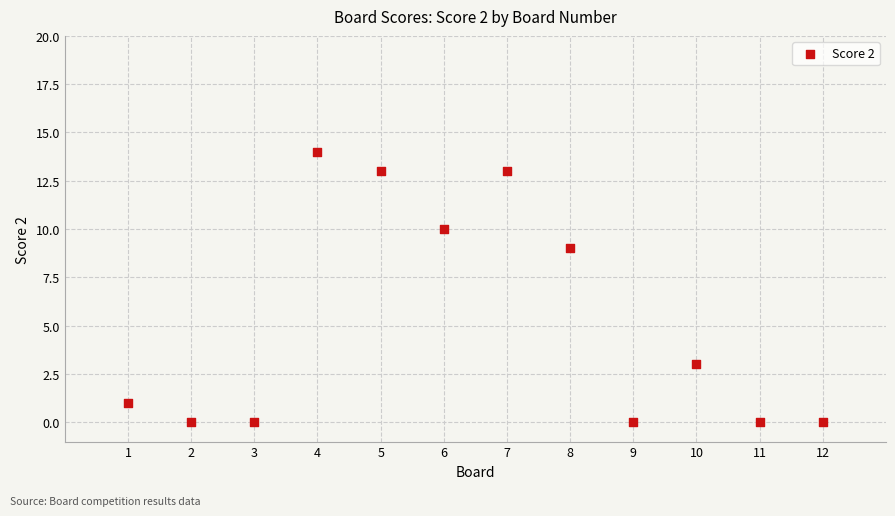

What is the range of Y values (max minus min)?

14